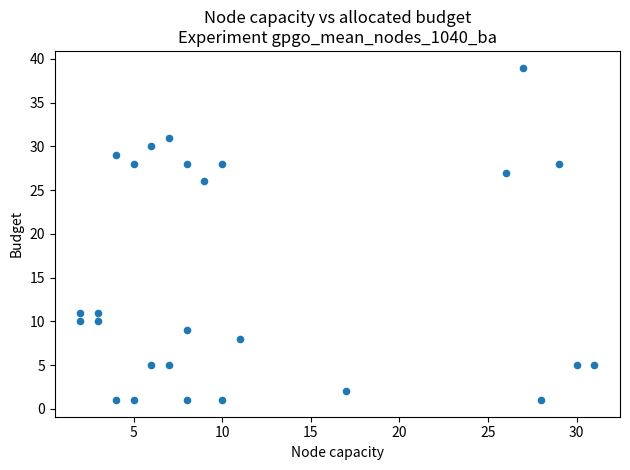

What is the range of X values (max minus min)?

29